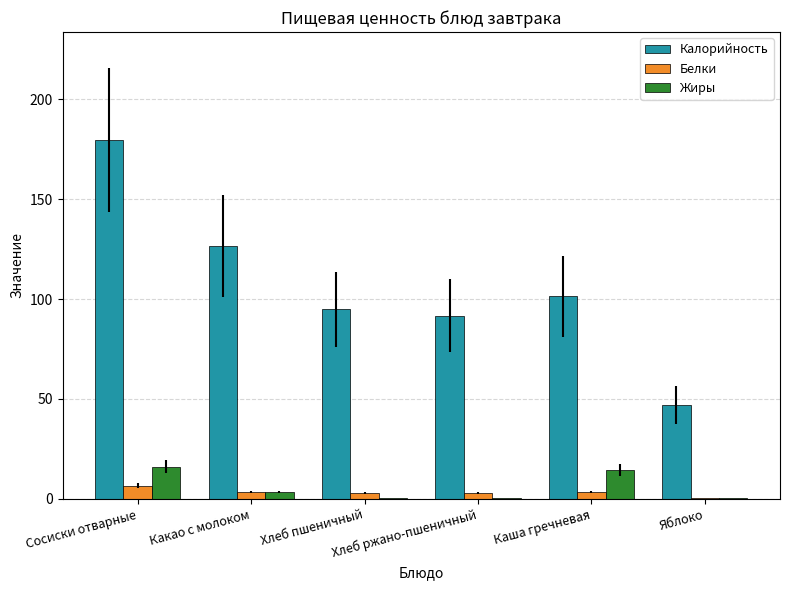

What is the total value across all series at Хлеб ржано-пшеничный?

95.1